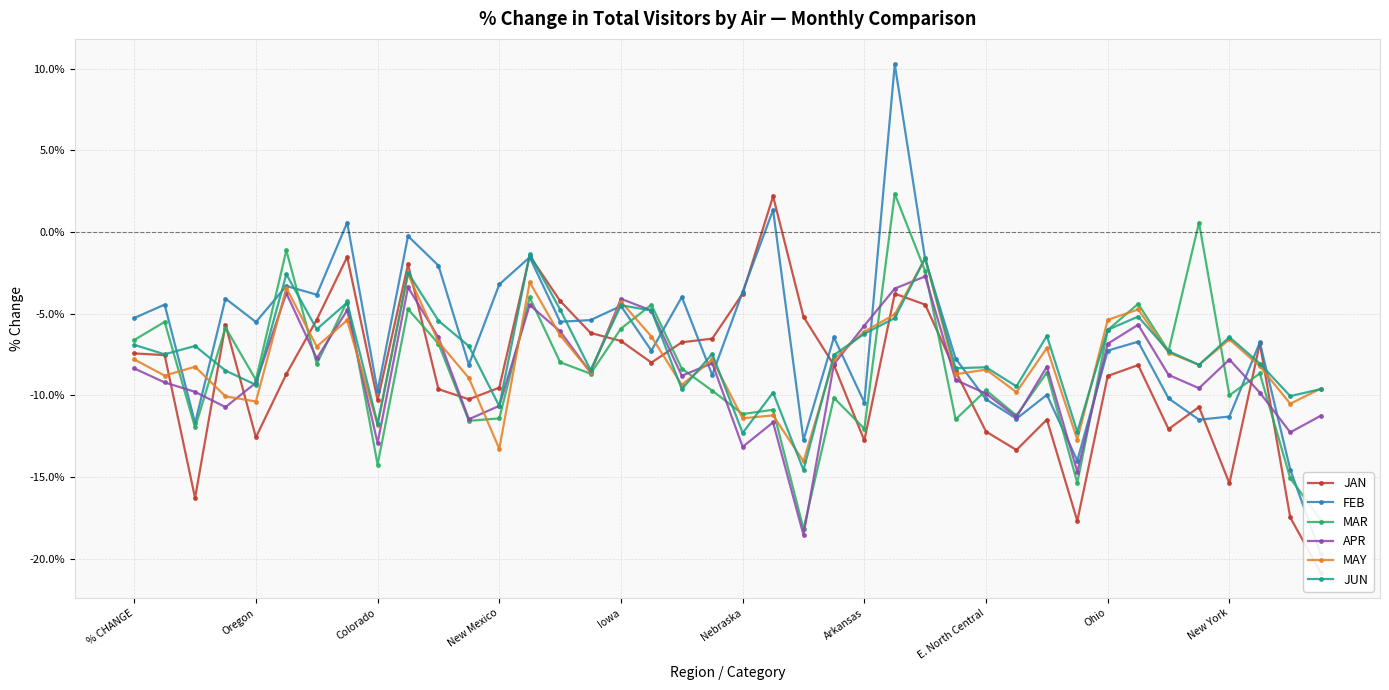

How many intersections are there between APR and JUN?

10